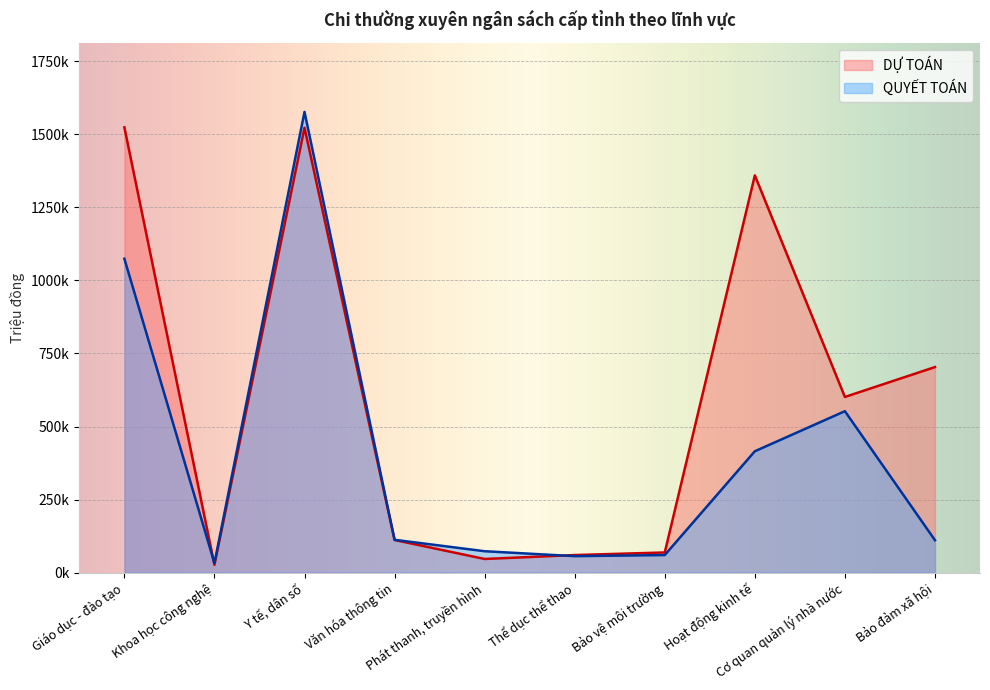

What is the difference between the DỰ TOÁN values at Thể dục thể thao and Y tế, dân số?

1463328.0